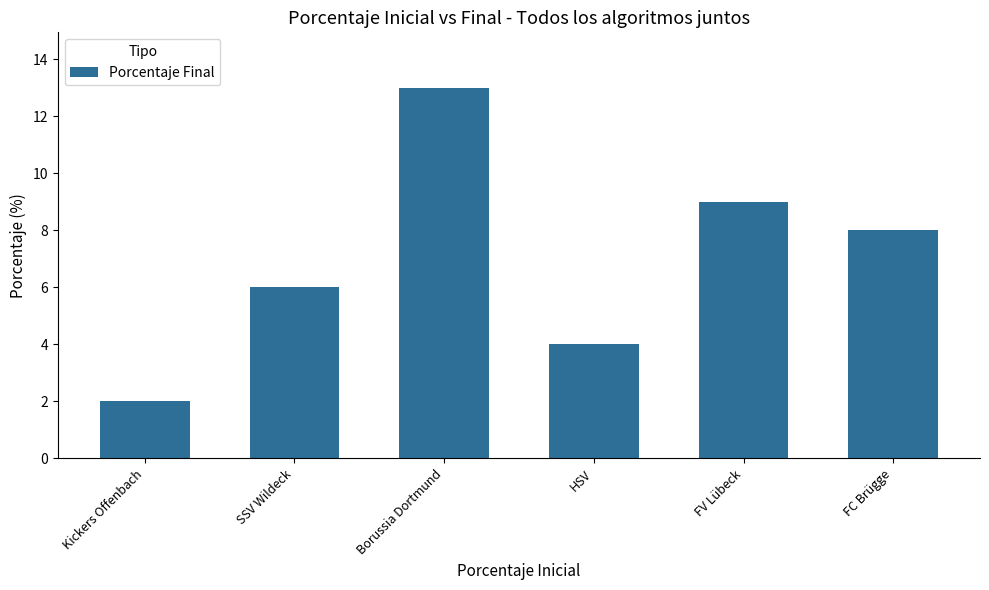

What is the label of the 5th bar from the right?

SSV Wildeck